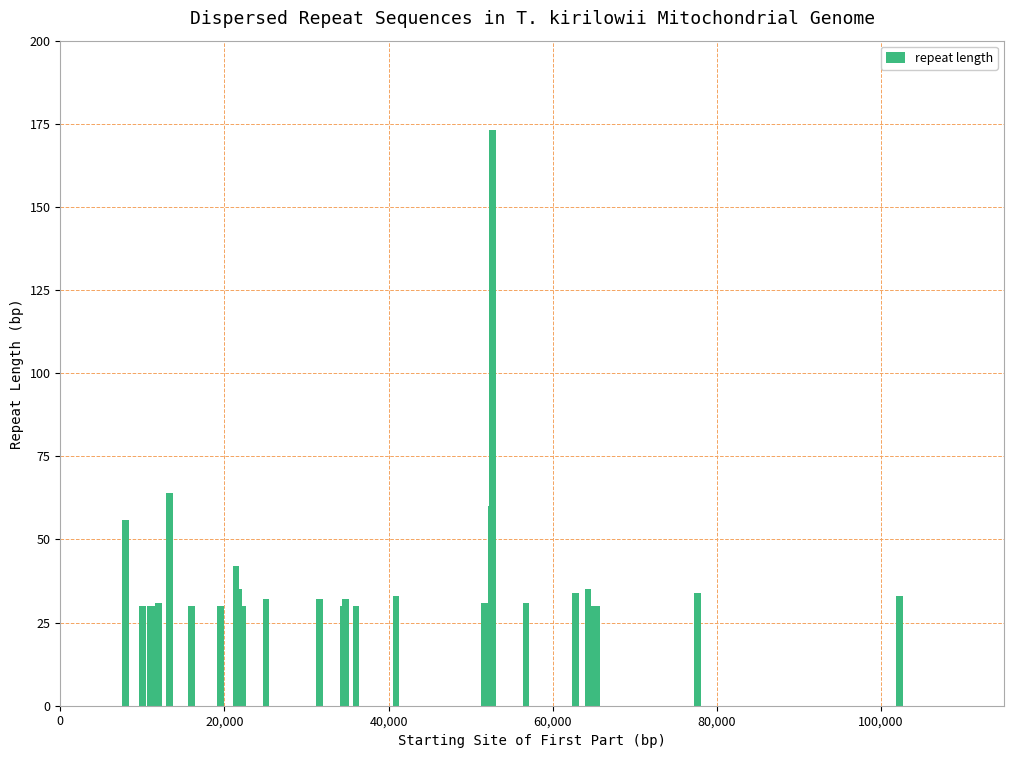

Is the value of repeat length (part 1) at 21 greater than the value of repeat length (part 2) at 17?

No